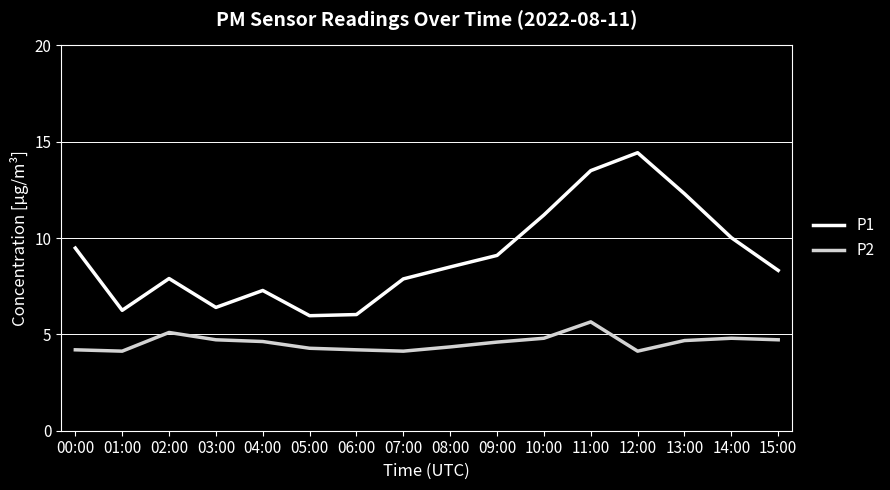

What are all the series names shown in the legend?

P1, P2